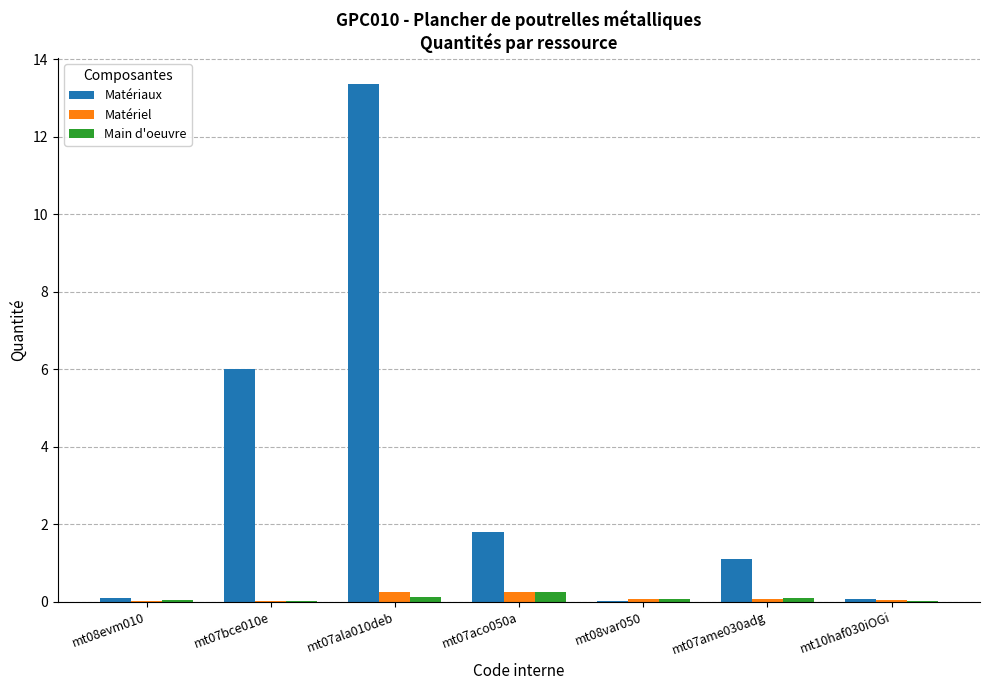

What is the maximum value shown in the chart?

13.4